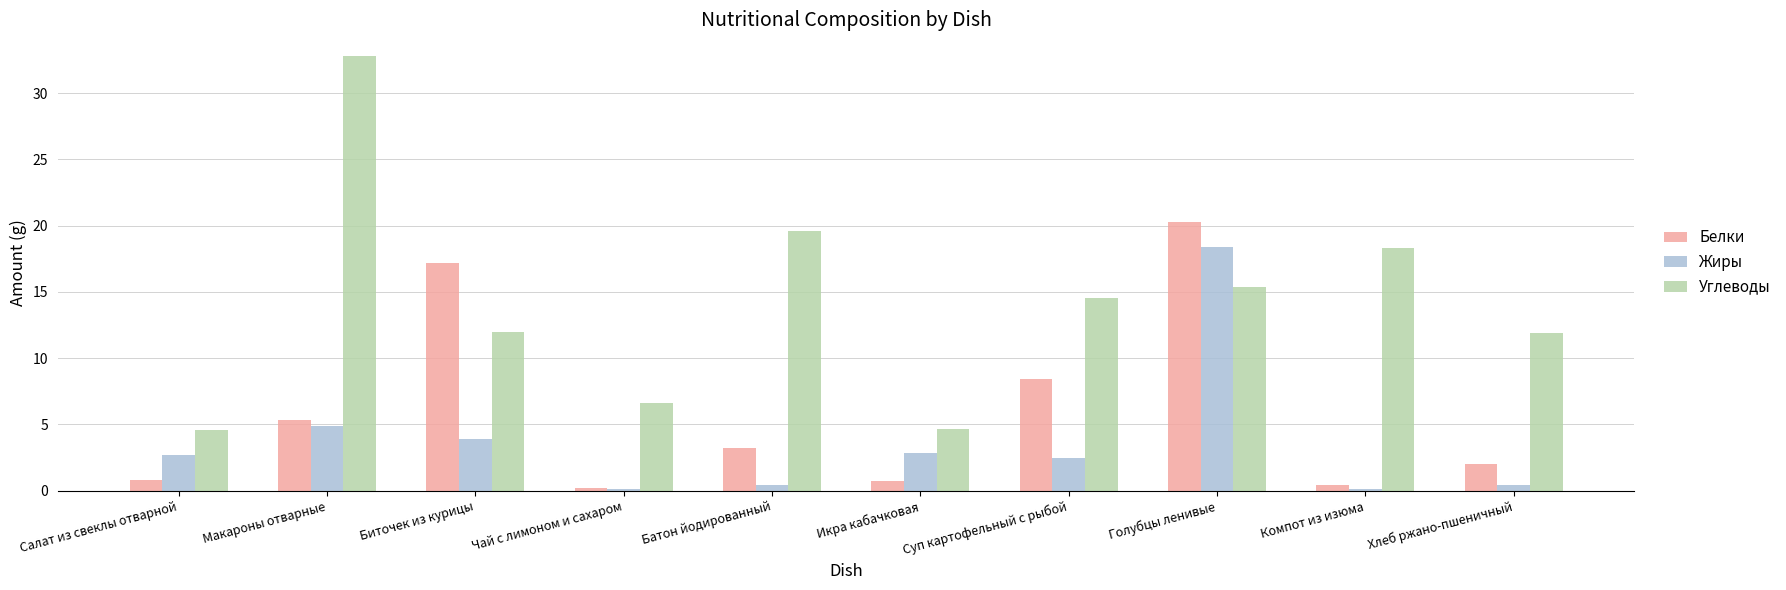

What value does the Жиры series have at Салат из свеклы отварной?

2.7